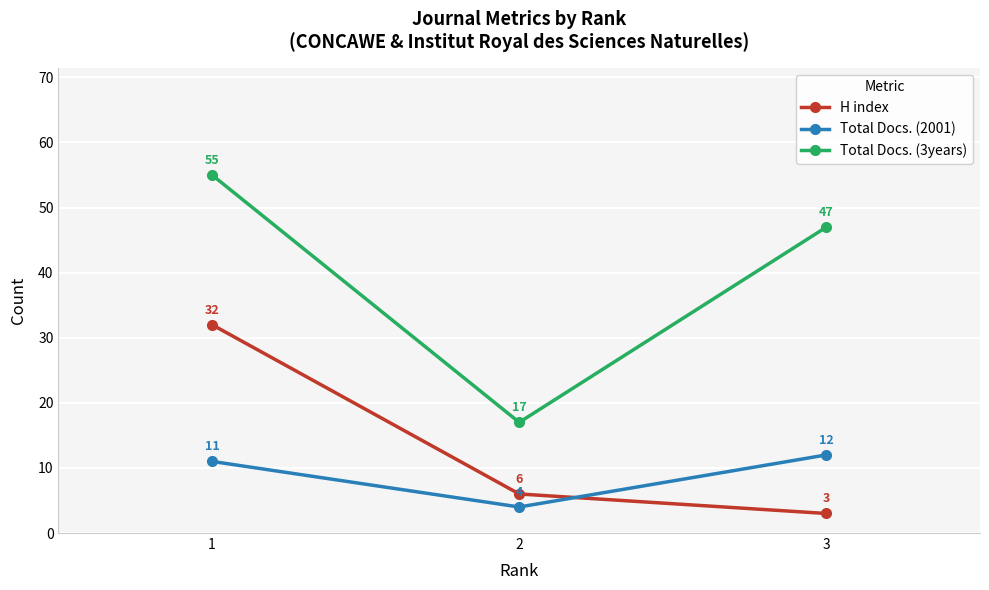

List the labels in order of H index value, smallest first.

3, 2, 1